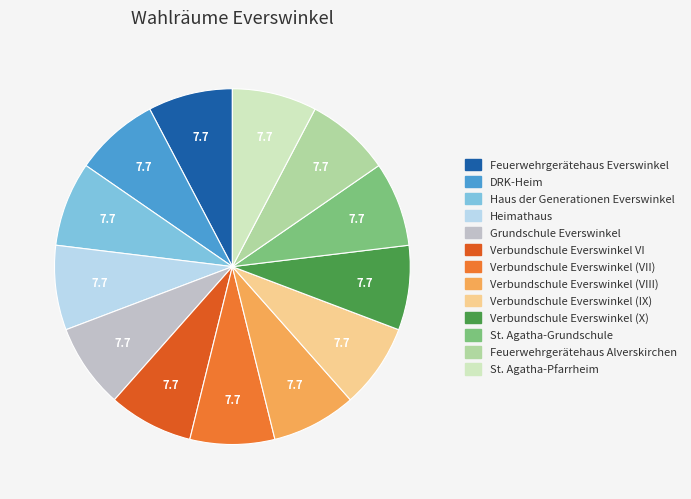

To the nearest percent, what is the average slice percentage?

8%